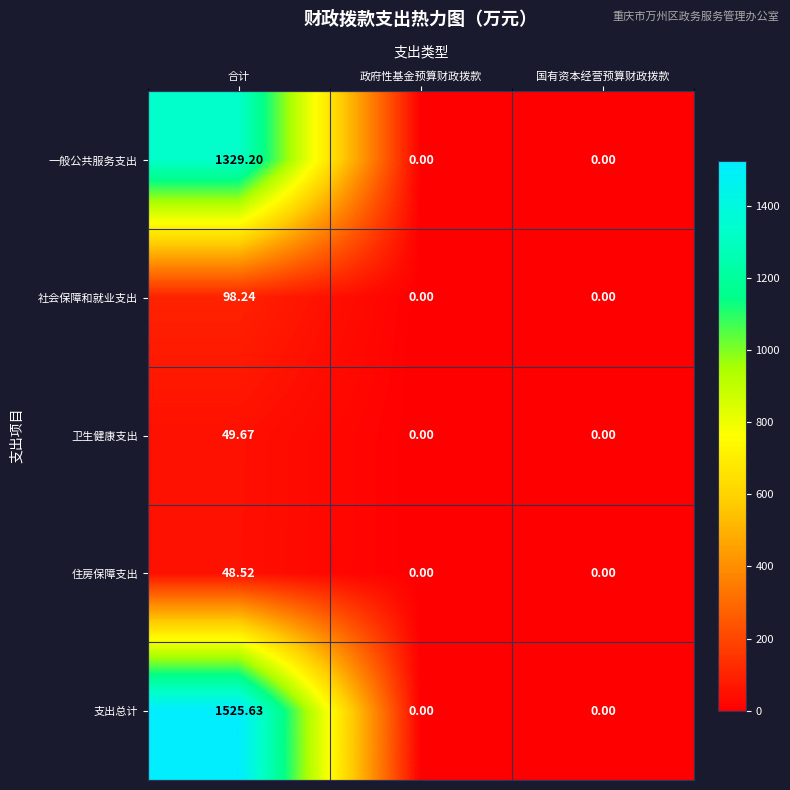

Between 合计 and 国有资本经营预算财政拨款, which series saw the biggest shift?

支出总计